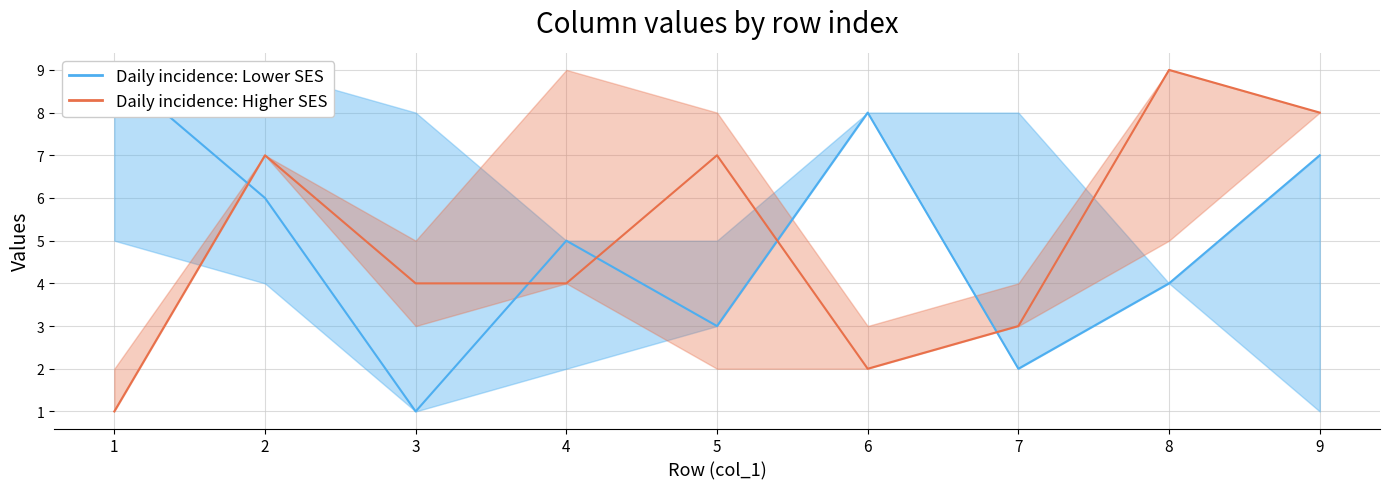

What is the value of the col_4 (center) with col_2/col_6 band point at the 5th from the left?

3